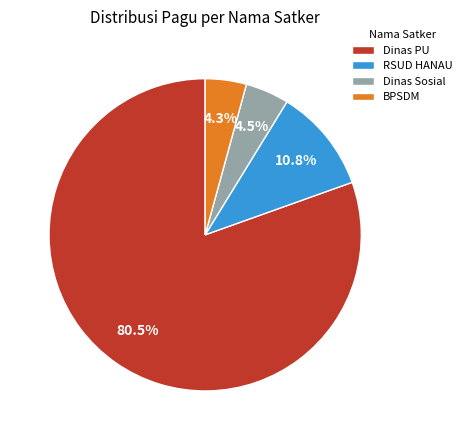

Which category has the biggest portion of the pie?

Dinas PU